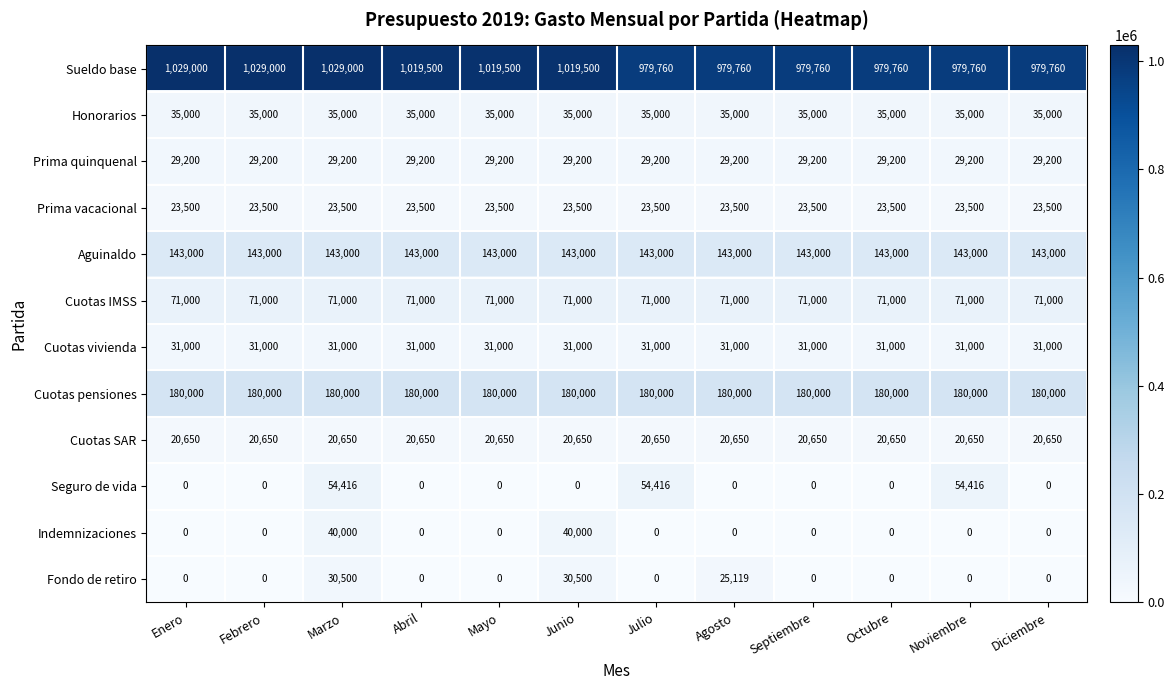

Which series has the largest range (max minus min)?

Seguro de vida